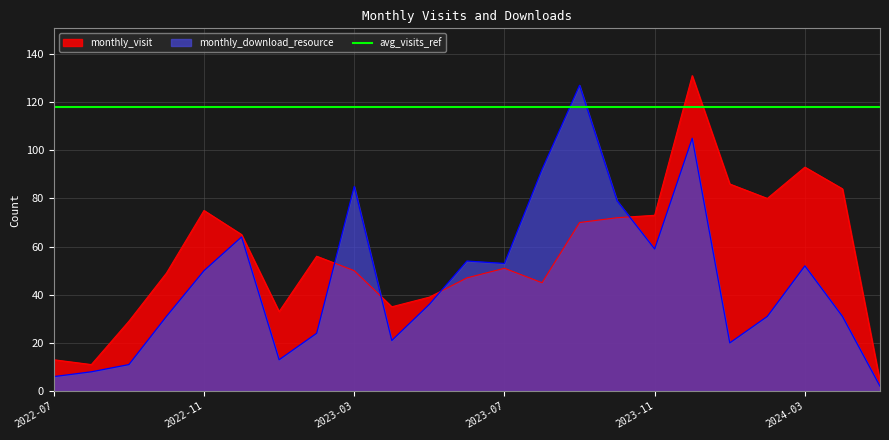

Read the monthly_visit value at 2024-04.

84